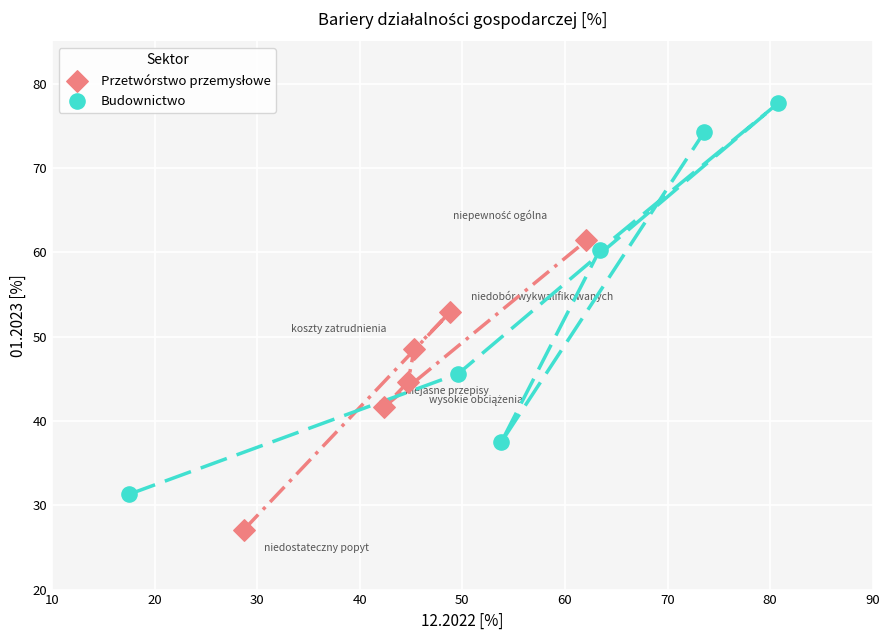

Which series reaches the maximum Y coordinate?

Budownictwo